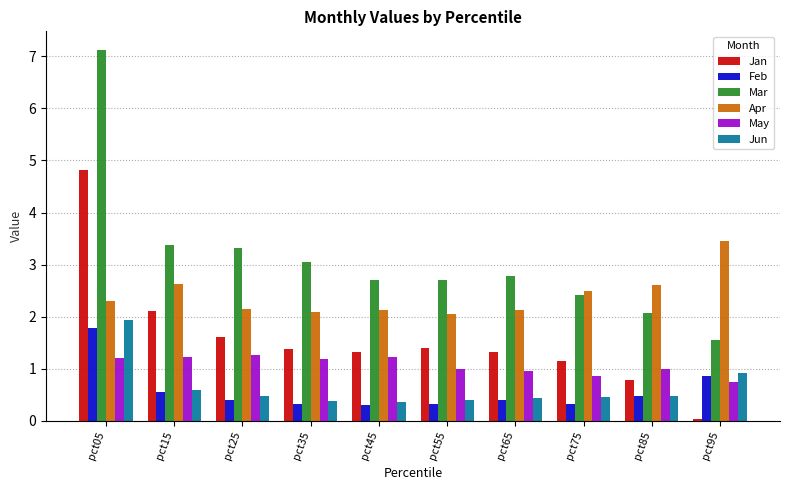

How many categories are shown in the chart?

10